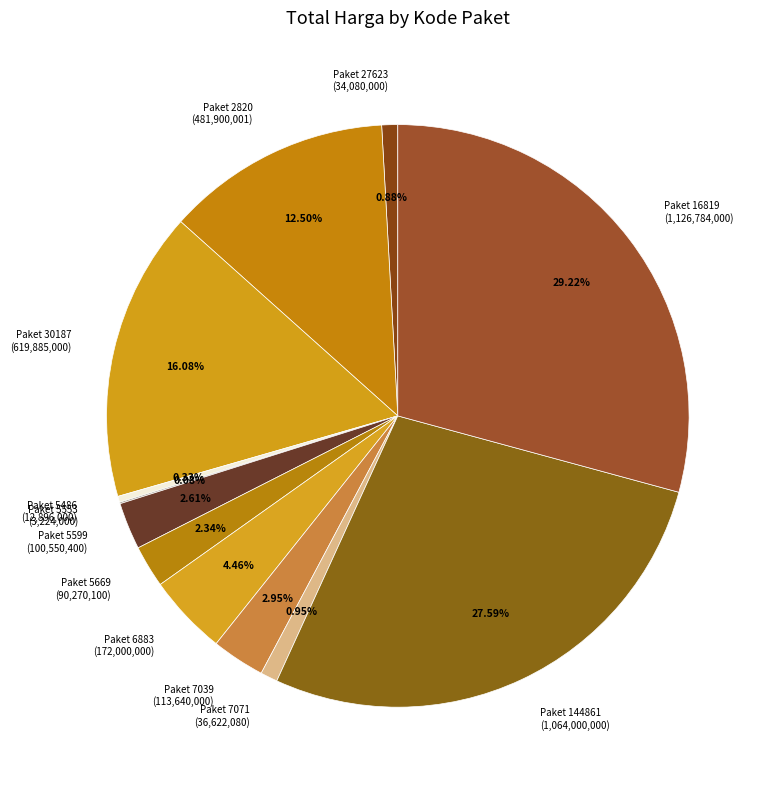

Approximately how many times larger is the value at Paket 30187 (619,885,000) compared to Paket 7039 (113,640,000)?

5.5